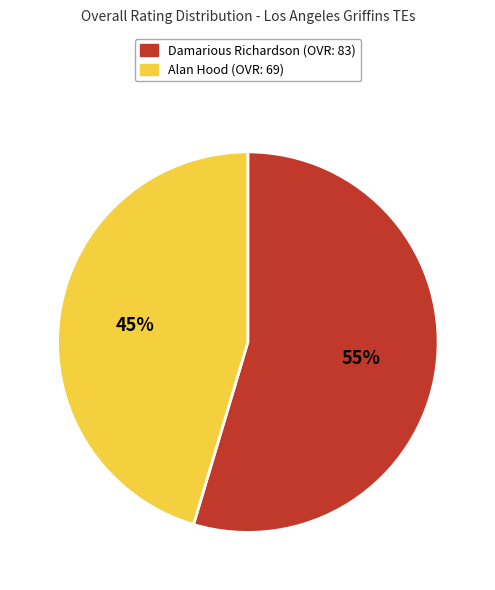

How many segments does this pie chart have?

2